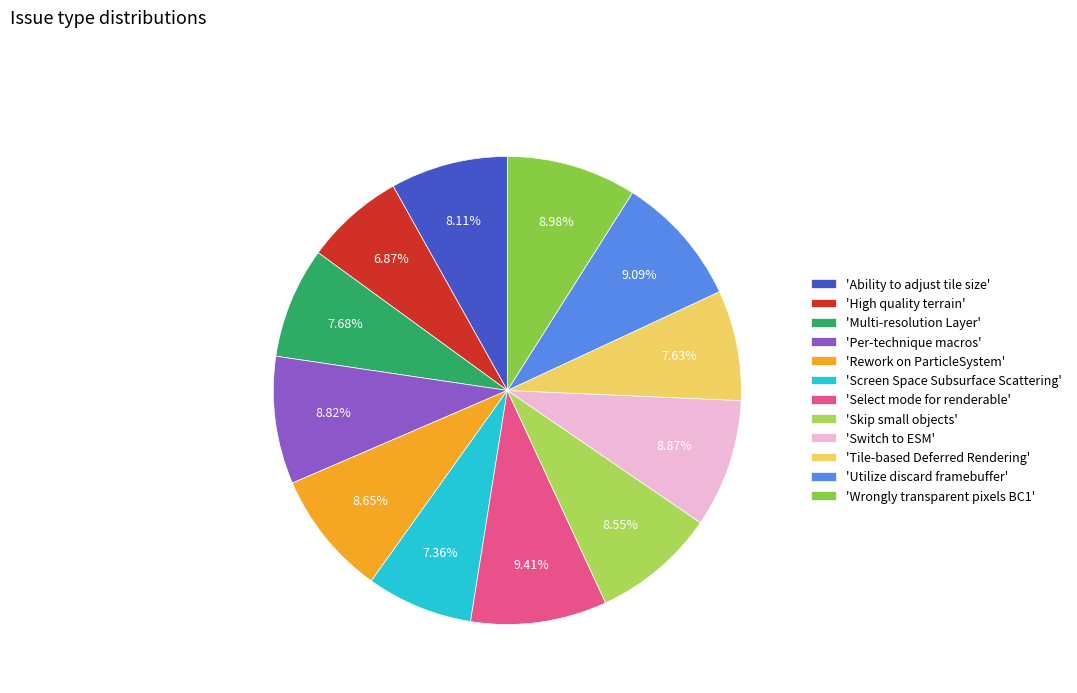

Rank the categories by value from lowest to highest.

High quality terrain, Screen Space Subsurface Scattering, Tile-based Deferred Rendering, Multi-resolution Layer, Ability to adjust tile size, Skip small objects, Rework on ParticleSystem, Per-technique macros, Switch to ESM, Wrongly transparent pixels BC1, Utilize discard framebuffer, Select mode for renderable